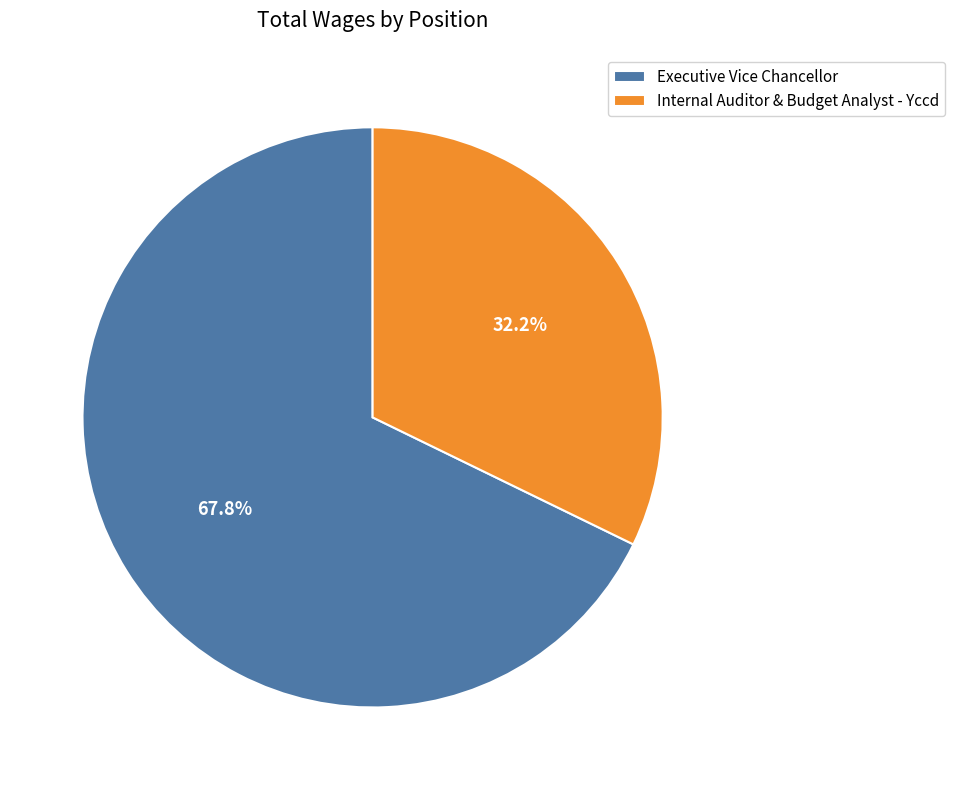

To the nearest percent, what is the combined percentage of Internal Auditor & Budget Analyst - Yccd and Executive Vice Chancellor?

100%